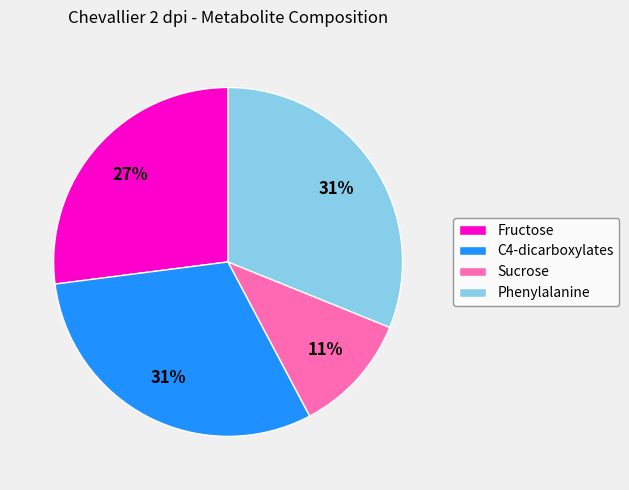

Which slice is the smallest?

Sucrose